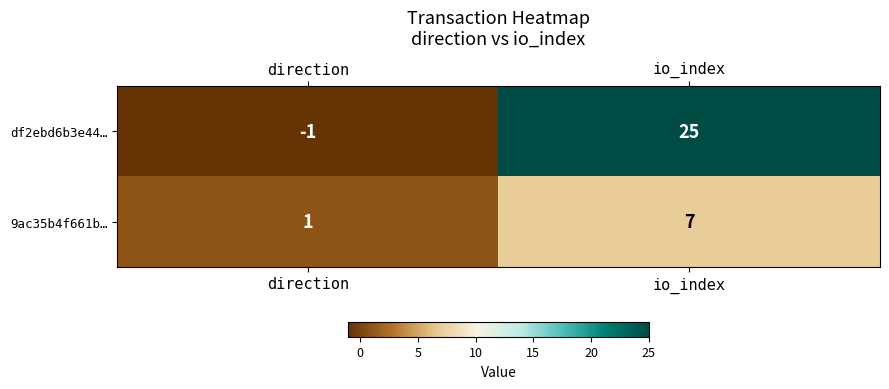

Where is 9ac35b4f661b… nearest to the value 4?

direction